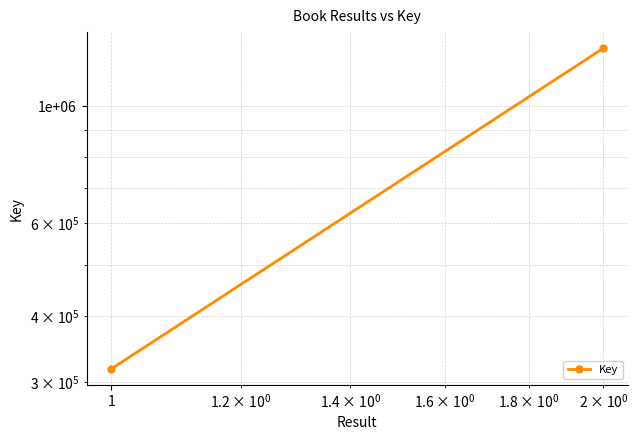

What is the greatest value displayed?

1288547